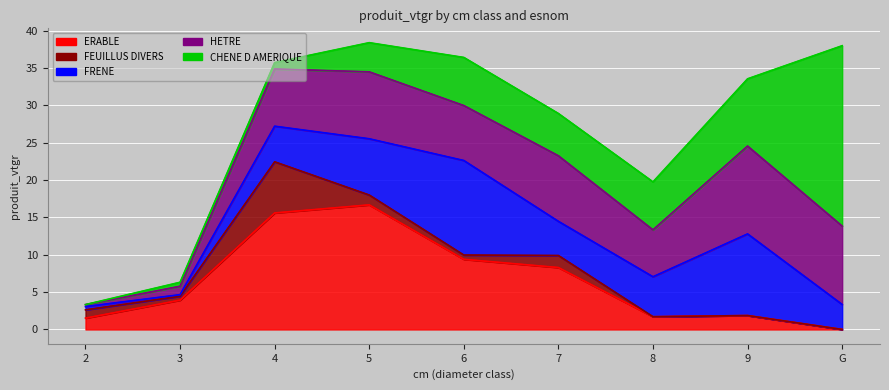

Between which two adjacent categories do ERABLE and FRENE first intersect?

5 and 6